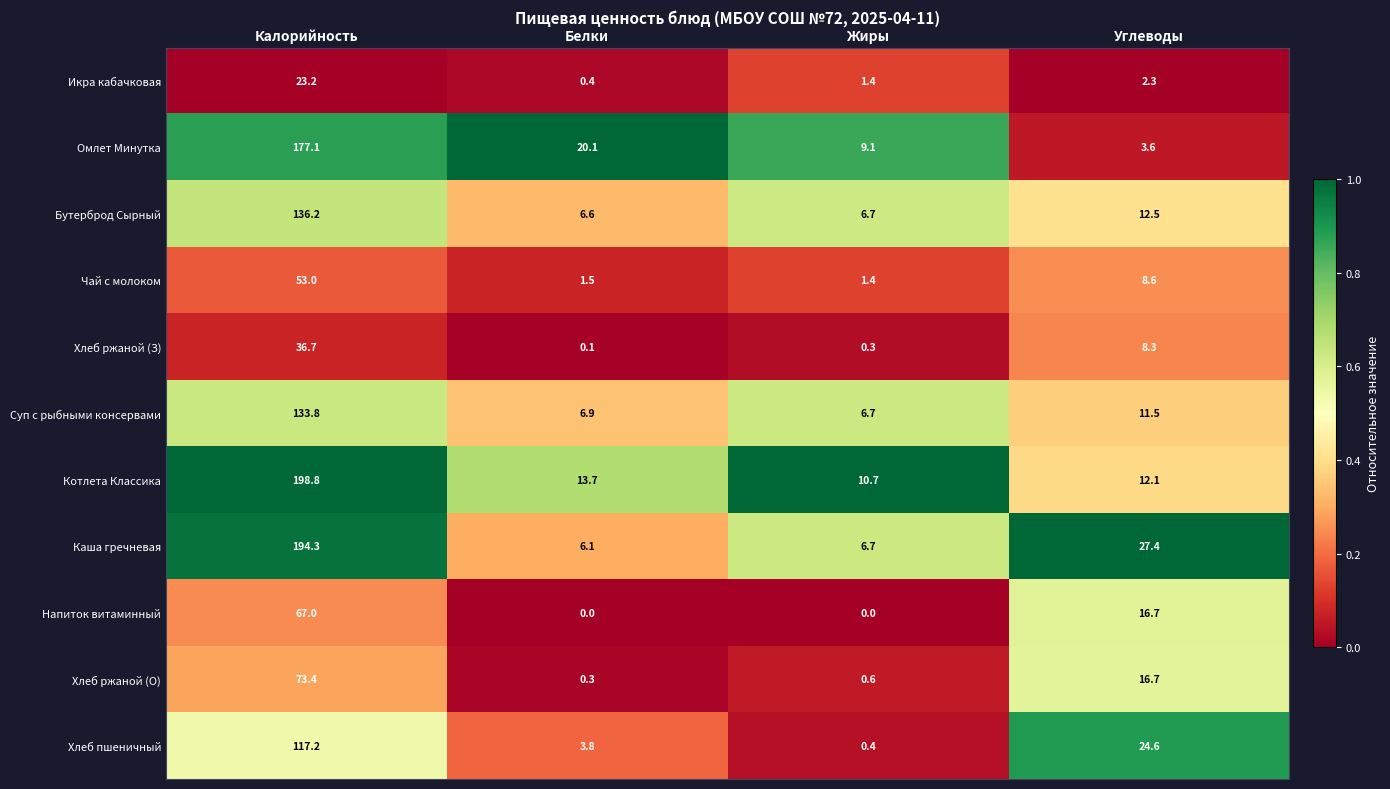

What is the spread (max minus min) of values at Белки?

20.1